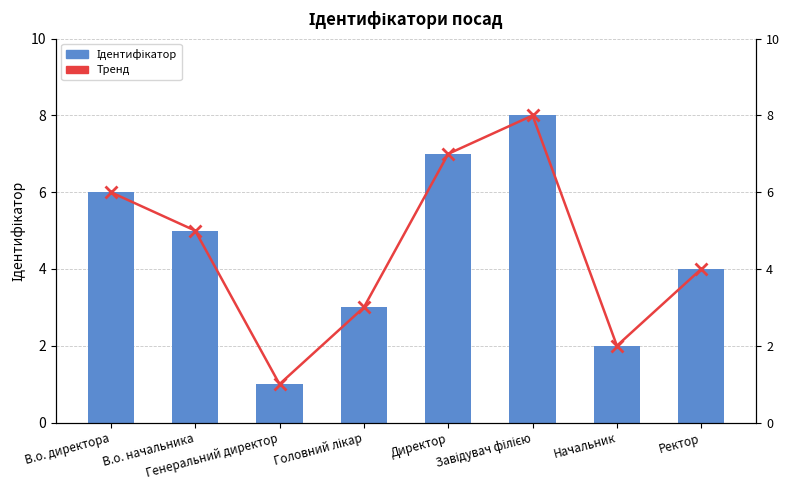

At which label does Ідентифікатор first exceed 5?

В.о. директора